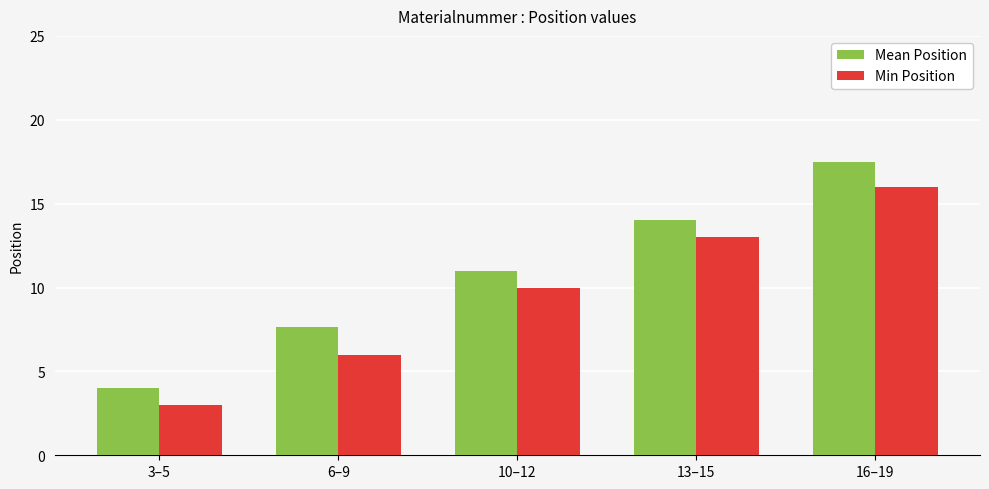

Which series has the largest range (max minus min)?

Mean Position